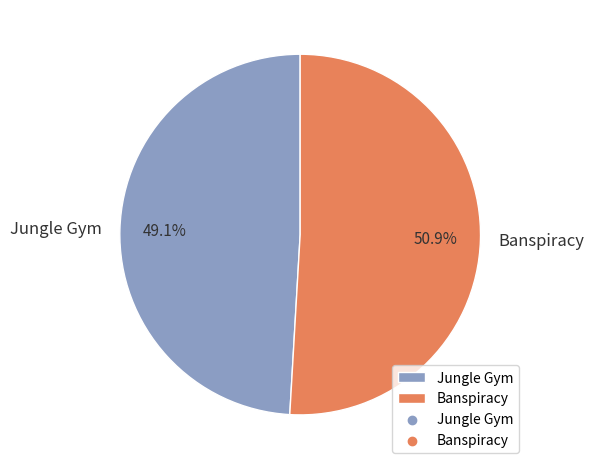

Which slice is the smallest?

Jungle Gym